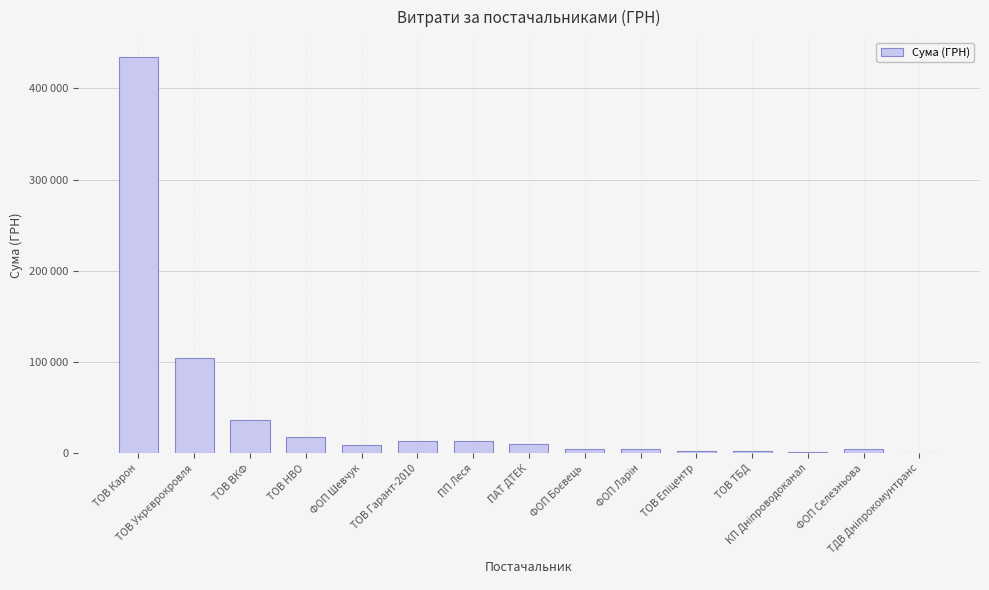

Reading left to right, transcribe all the data shown in this chart.

ТОВ Карон=434499.4	ТОВ Укрєврокровля=104800.1	ТОВ ВКФ=36990.0	ТОВ НВО=17893.1	ФОП Шевчук=9198.0	ТОВ Гарант-2010=13472.1	ПП Леся=13703.1	ПАТ ДТЕК=10064.7	ФОП Боєвець=5000.0	ФОП Ларін=4851.6	ТОВ Епіцентр=2529.6	ТОВ ТБД=2368.1	КП Дніпроводоканал=1351.4	ФОП Селезньова=5400.0	ТДВ Дніпрокомунтранс=180.9